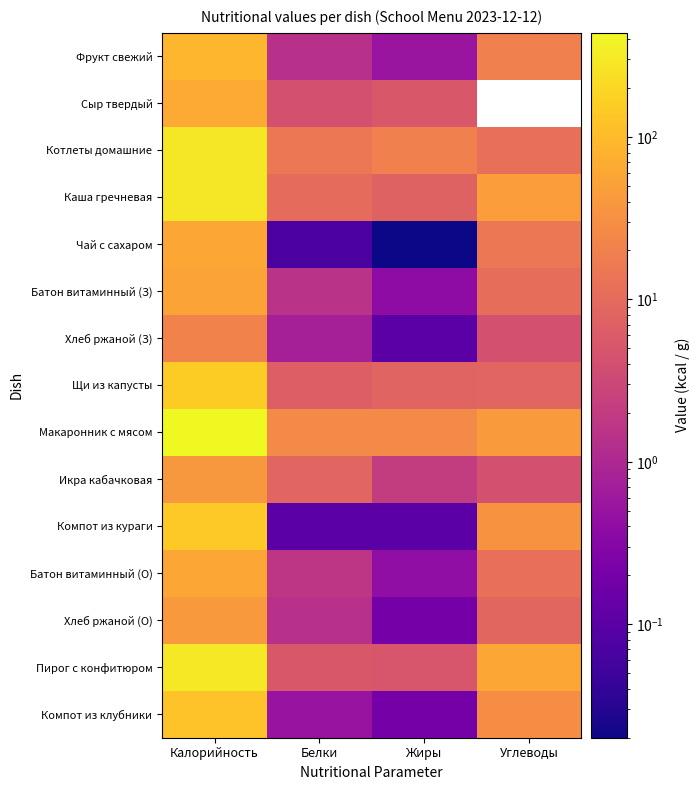

Where is Батон витаминный (З) nearest to the value 26?

Углеводы